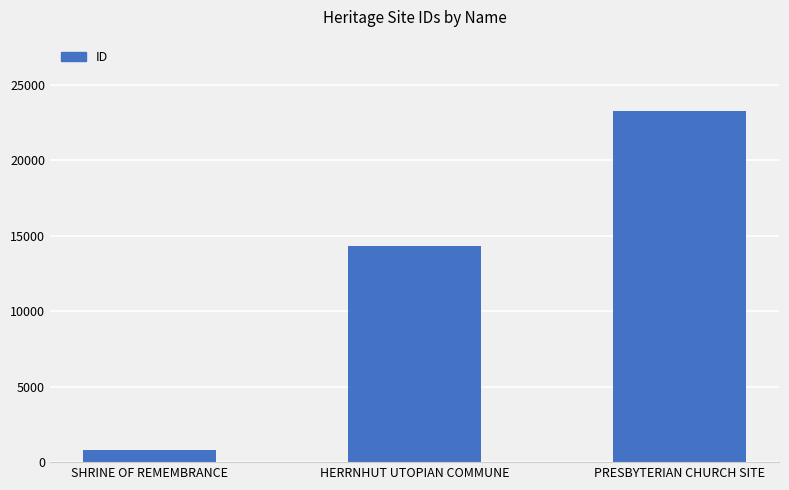

What is the ratio of the value at PRESBYTERIAN CHURCH SITE to the value at SHRINE OF REMEMBRANCE?

28.9